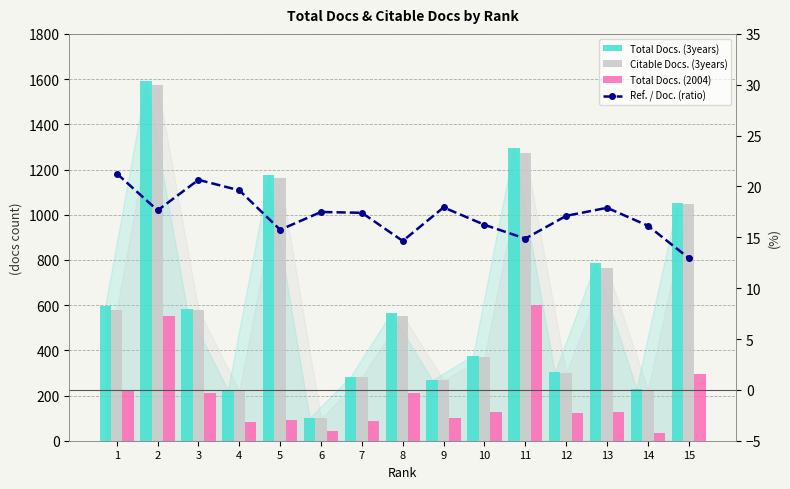

Which series has the largest range (max minus min)?

Total Docs. (3years)